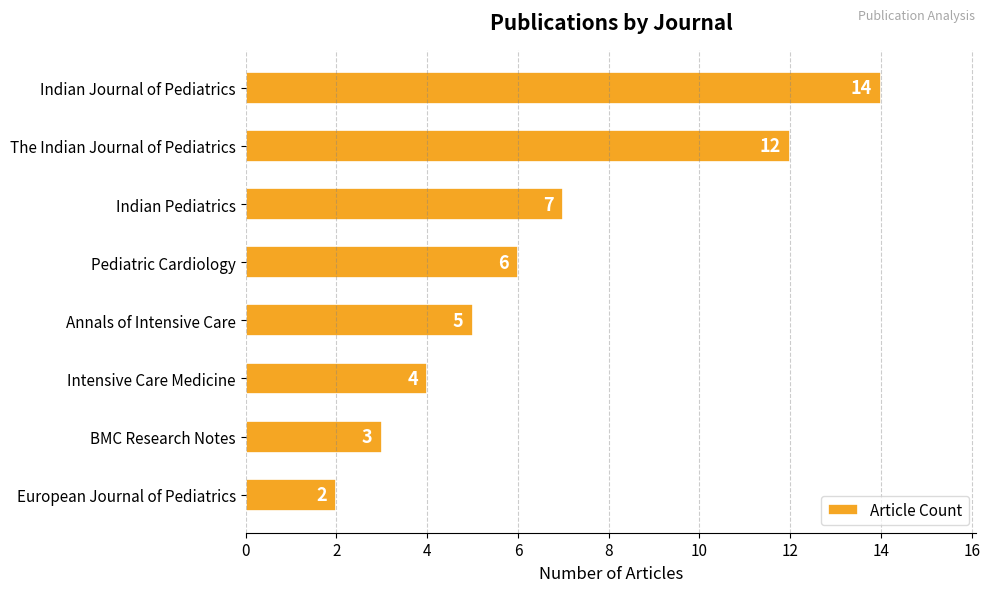

List the labels in order of value, smallest first.

European Journal of Pediatrics, BMC Research Notes, Intensive Care Medicine, Annals of Intensive Care, Pediatric Cardiology, Indian Pediatrics, The Indian Journal of Pediatrics, Indian Journal of Pediatrics